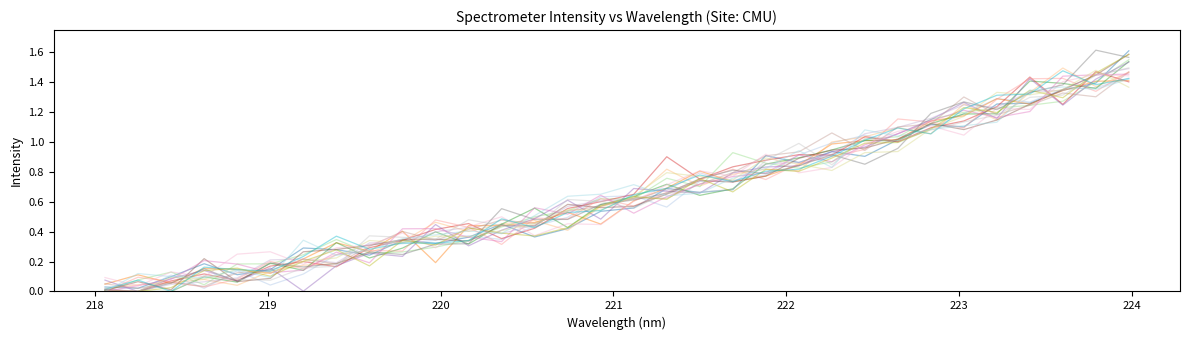

Does the chart display data point markers on the line(s)?

No